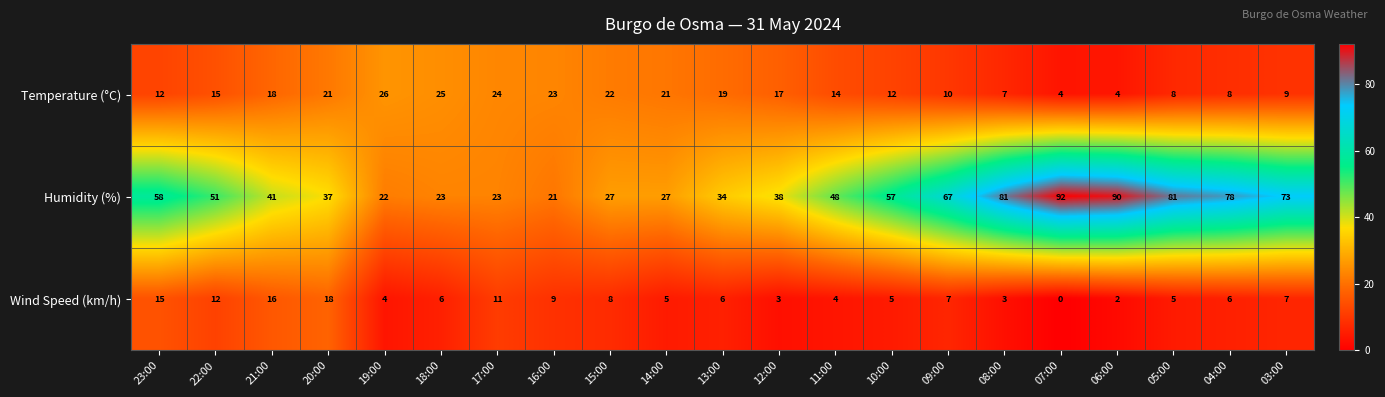

Where does the Wind Speed (km/h) series first go above 6?

23:00